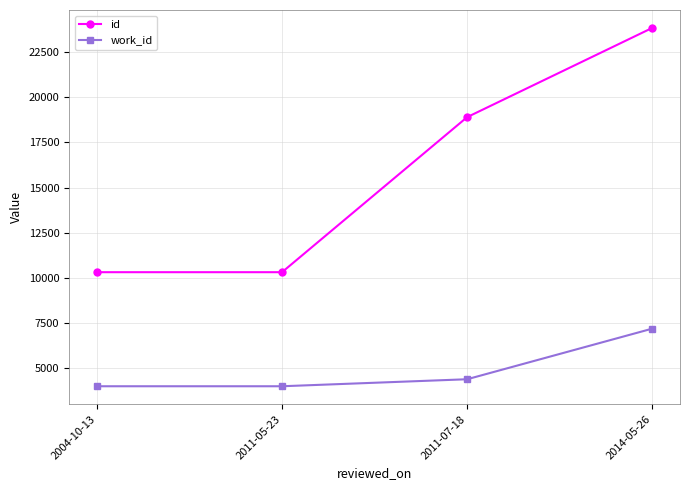

Count the id values in the range 10298 to 23863.

4